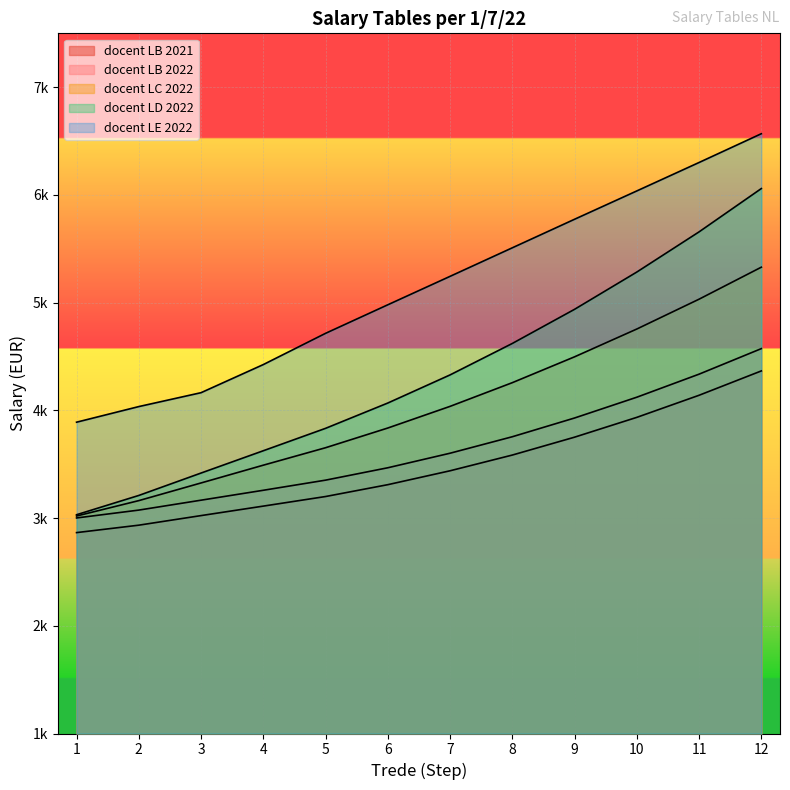

Reading right to left, list all the values displayed in this chart.

docent LB 2021: 12=4366	11=4140	10=3935	9=3751	8=3585	7=3439	6=3310	5=3200	4=3111	3=3023	2=2934	1=2865
docent LB 2022: 12=4573	11=4336	10=4122	9=3929	8=3755	7=3602	6=3467	5=3352	4=3258	3=3166	2=3074	1=3001
docent LC 2022: 12=5329	11=5032	10=4755	9=4497	8=4257	7=4037	6=3836	5=3653	4=3491	3=3326	2=3162	1=3019
docent LD 2022: 12=6059	11=5657	10=5284	9=4938	8=4621	7=4329	6=4068	5=3833	4=3625	3=3418	2=3210	1=3031
docent LE 2022: 12=6568	11=6301	10=6037	9=5774	8=5509	7=5244	6=4980	5=4715	4=4425	3=4164	2=4035	1=3890